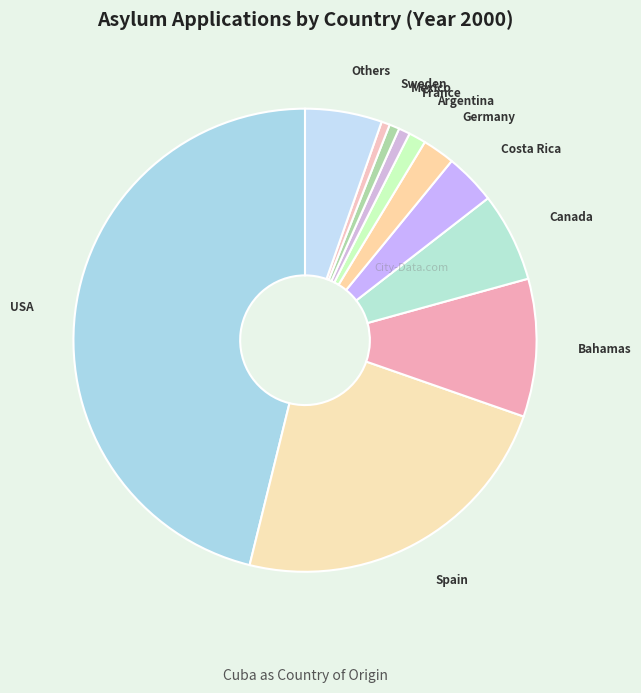

Count the number of slices in the pie.

11